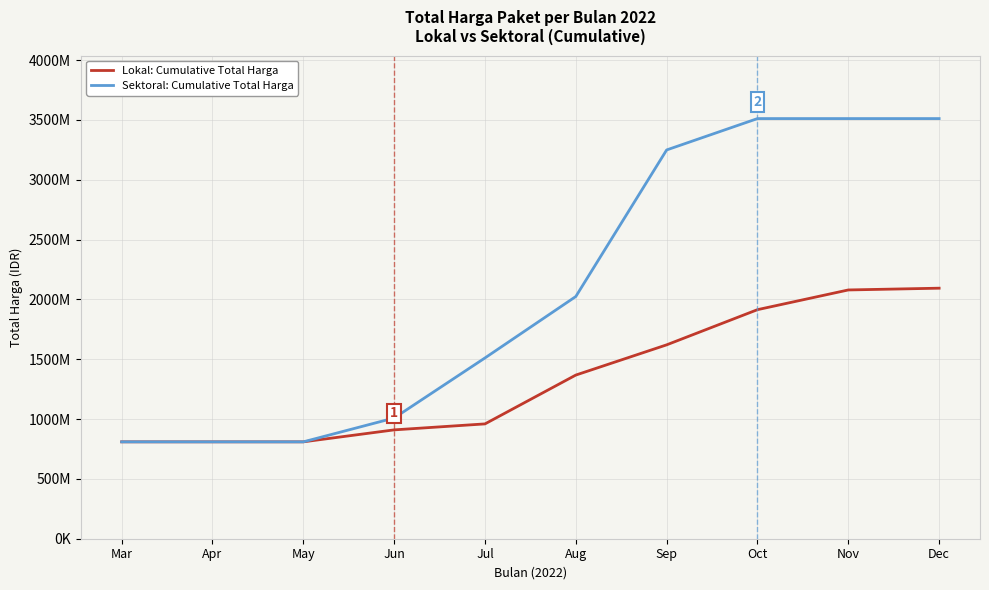

True or false: Sektoral: Cumulative Total Harga has more than 1 points higher than both neighbors.

False